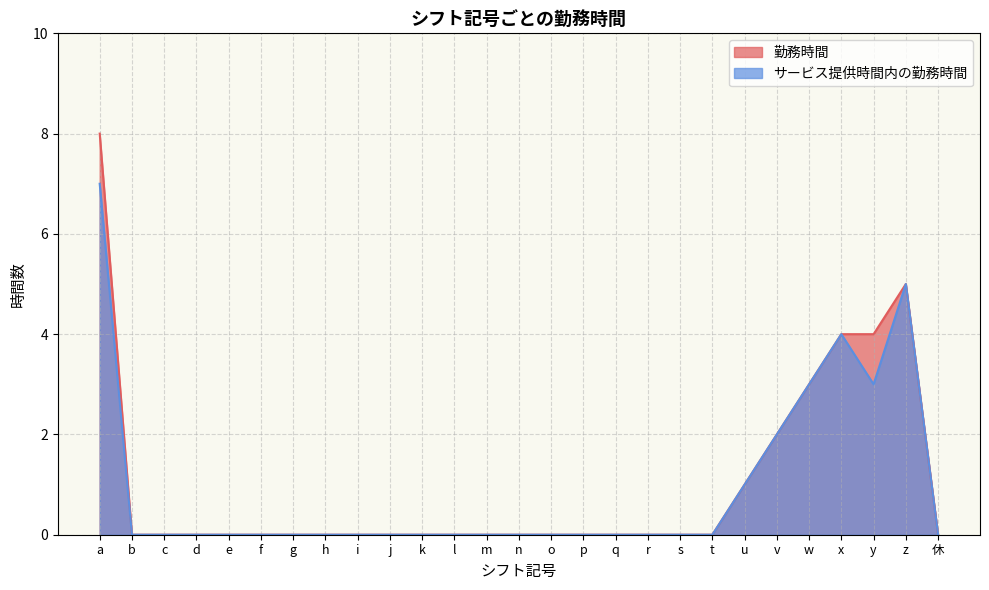

What position from the left is q?

17